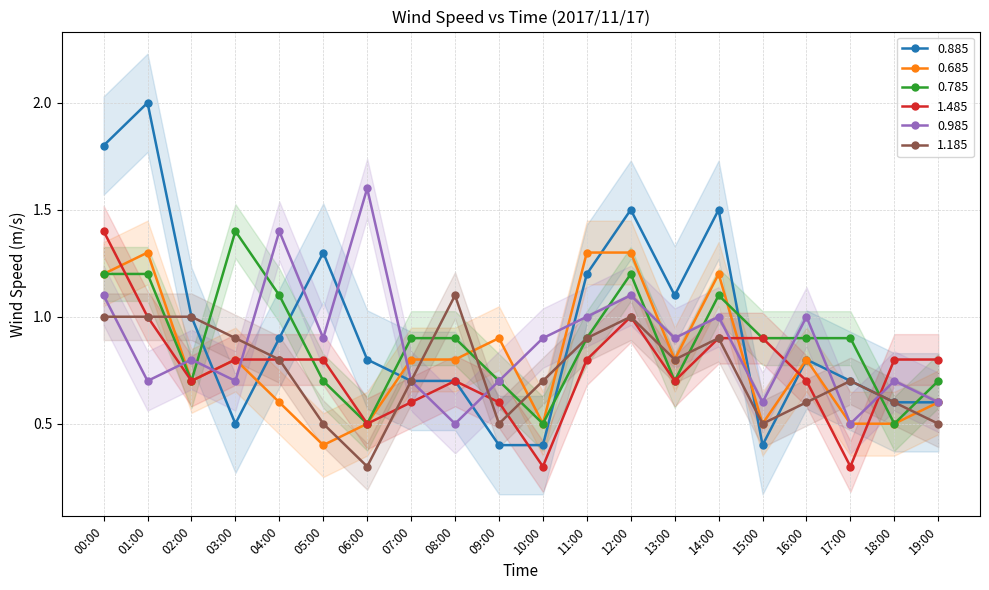

Reading left to right, what are all the values shown in this chart?

0.885: 1.8	2.0	1.0	0.5	0.9	1.3	0.8	0.7	0.7	0.4	0.4	1.2	1.5	1.1	1.5	0.4	0.8	0.7	0.6	0.6
0.685: 1.2	1.3	0.7	0.8	0.6	0.4	0.5	0.8	0.8	0.9	0.5	1.3	1.3	0.8	1.2	0.5	0.8	0.5	0.5	0.6
0.785: 1.2	1.2	0.7	1.4	1.1	0.7	0.5	0.9	0.9	0.7	0.5	0.9	1.2	0.7	1.1	0.9	0.9	0.9	0.5	0.7
1.485: 1.4	1.0	0.7	0.8	0.8	0.8	0.5	0.6	0.7	0.6	0.3	0.8	1.0	0.7	0.9	0.9	0.7	0.3	0.8	0.8
0.985: 1.1	0.7	0.8	0.7	1.4	0.9	1.6	0.7	0.5	0.7	0.9	1.0	1.1	0.9	1.0	0.6	1.0	0.5	0.7	0.6
1.185: 1.0	1.0	1.0	0.9	0.8	0.5	0.3	0.7	1.1	0.5	0.7	0.9	1.0	0.8	0.9	0.5	0.6	0.7	0.6	0.5